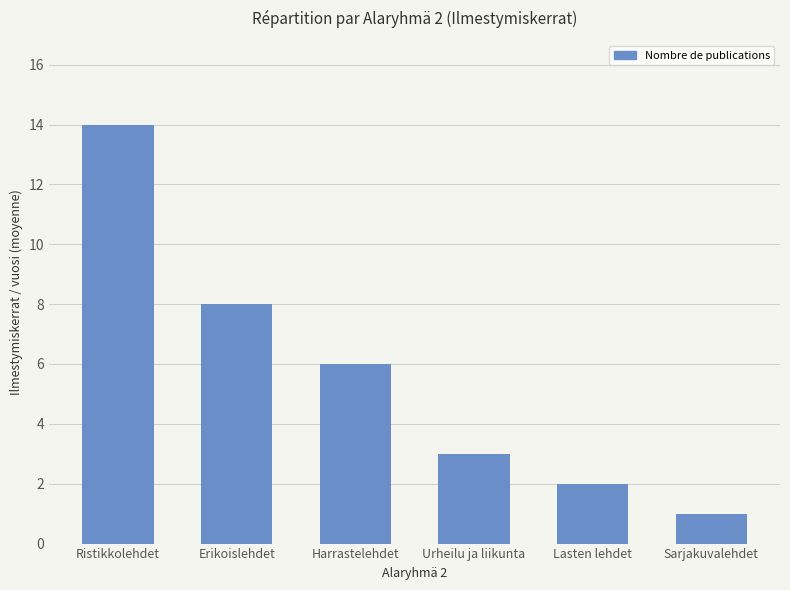

What is the change in value from Ristikkolehdet to Harrastelehdet?

-8